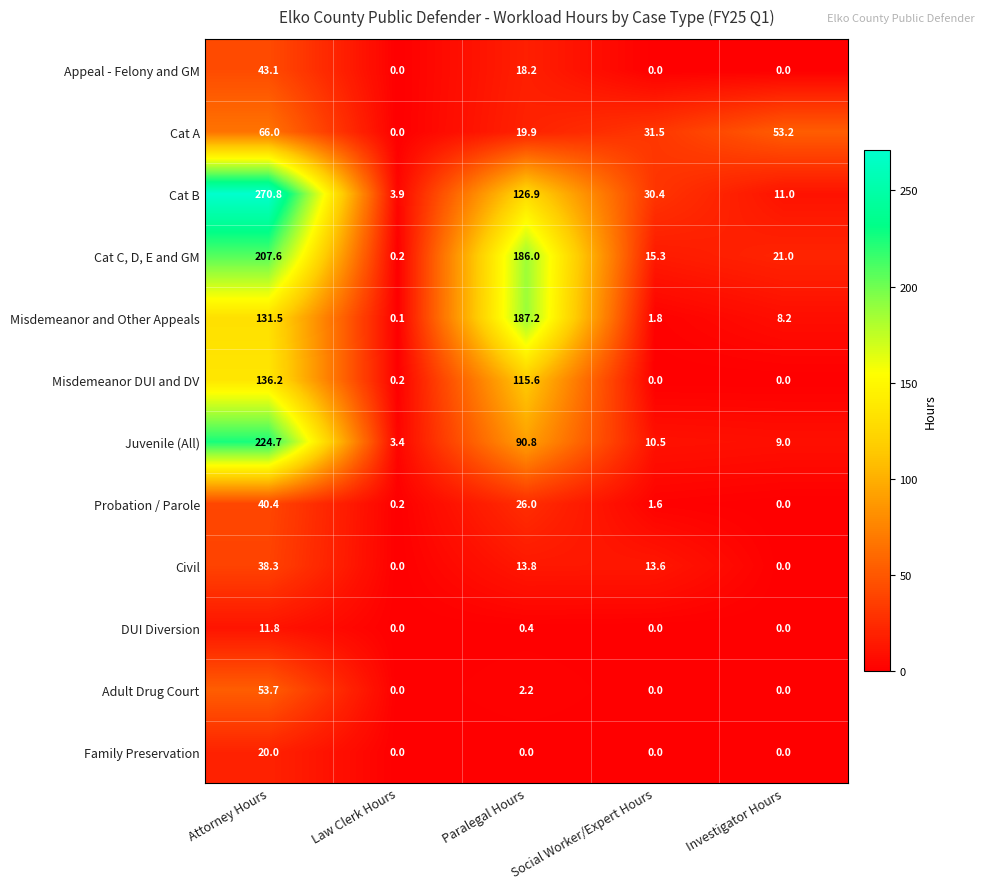

What is the difference between the highest and lowest values at Investigator Hours?

53.2